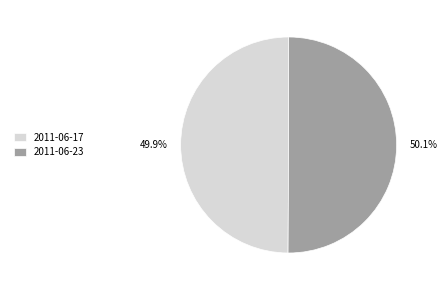

To the nearest percent, what portion does 2011-06-23 represent?

50%